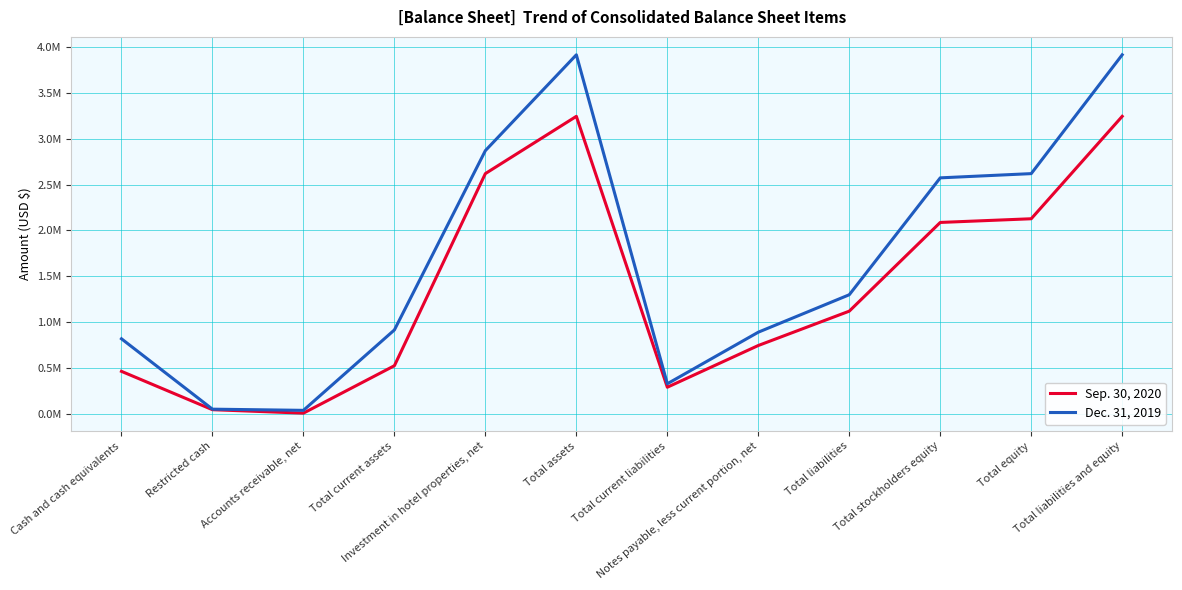

The value of Dec. 31, 2019 at Total assets is 3918974. True or false?

True